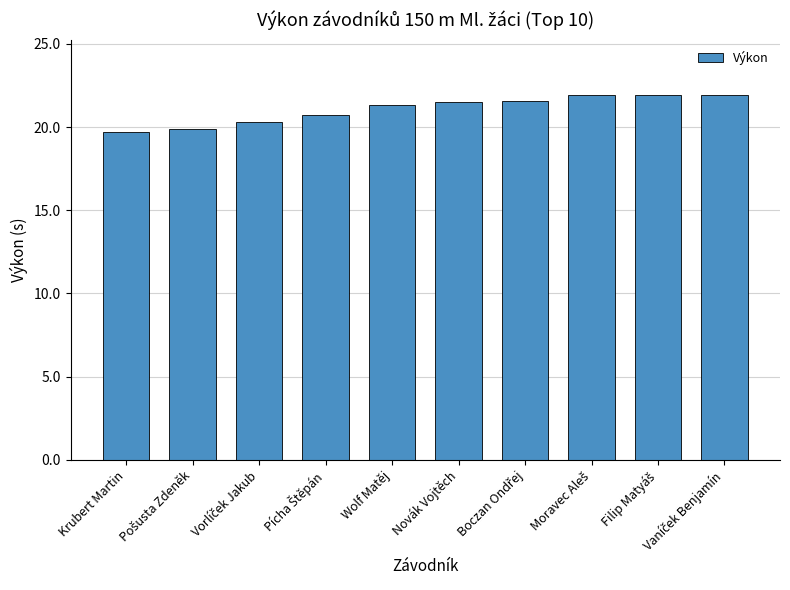

True or false: the data shows 9.0 at Wolf Matěj.

False